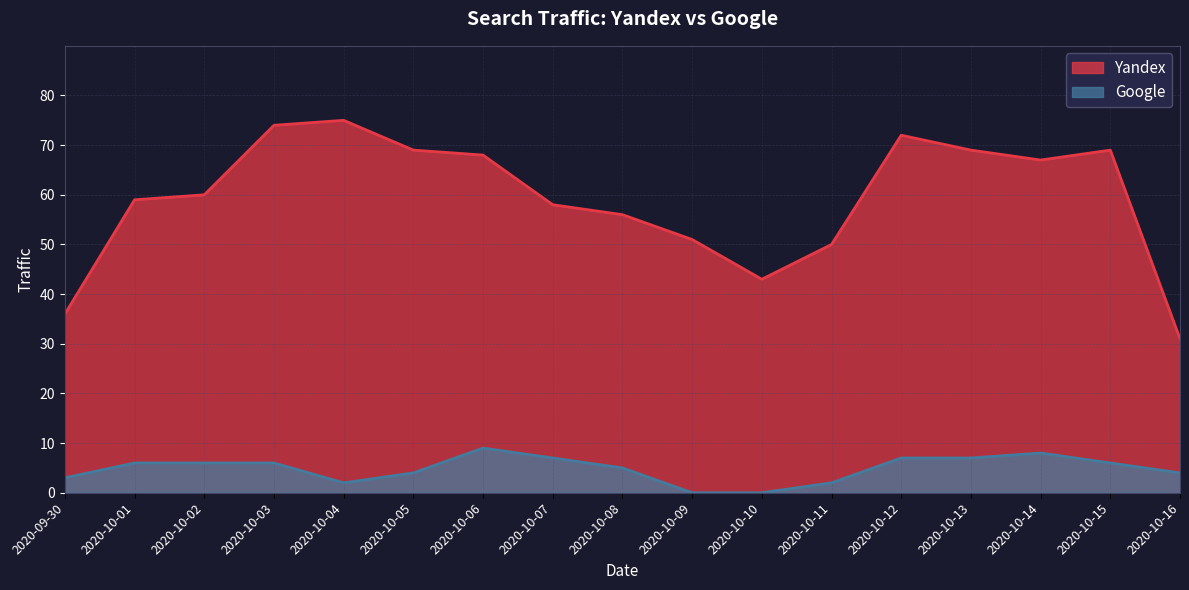

Count the number of categories in the chart.

17